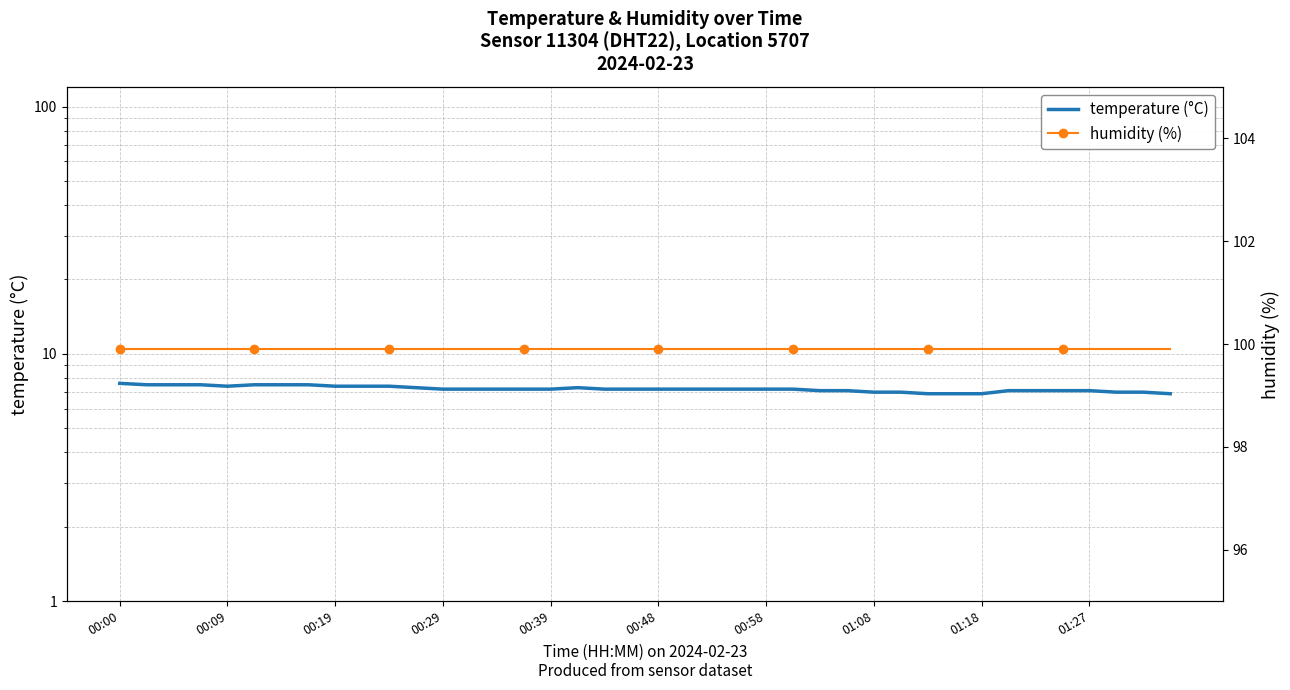

What is the greatest value displayed?

99.9